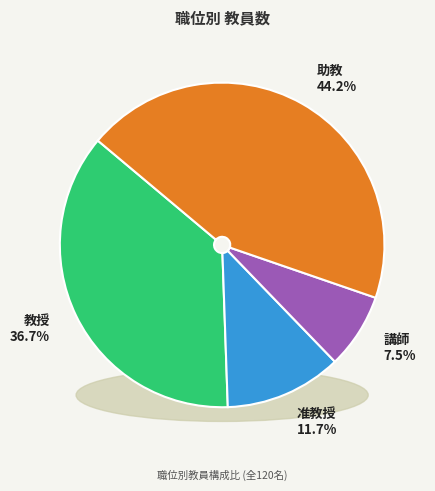

Which slice is the smallest?

講師